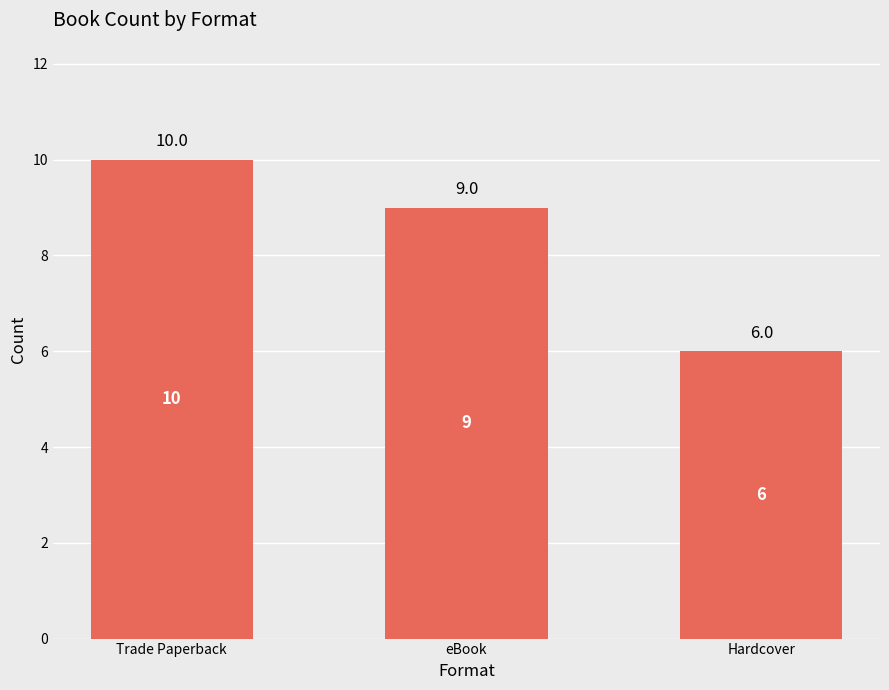

Approximately how many times larger is the value at Hardcover compared to eBook?

0.7